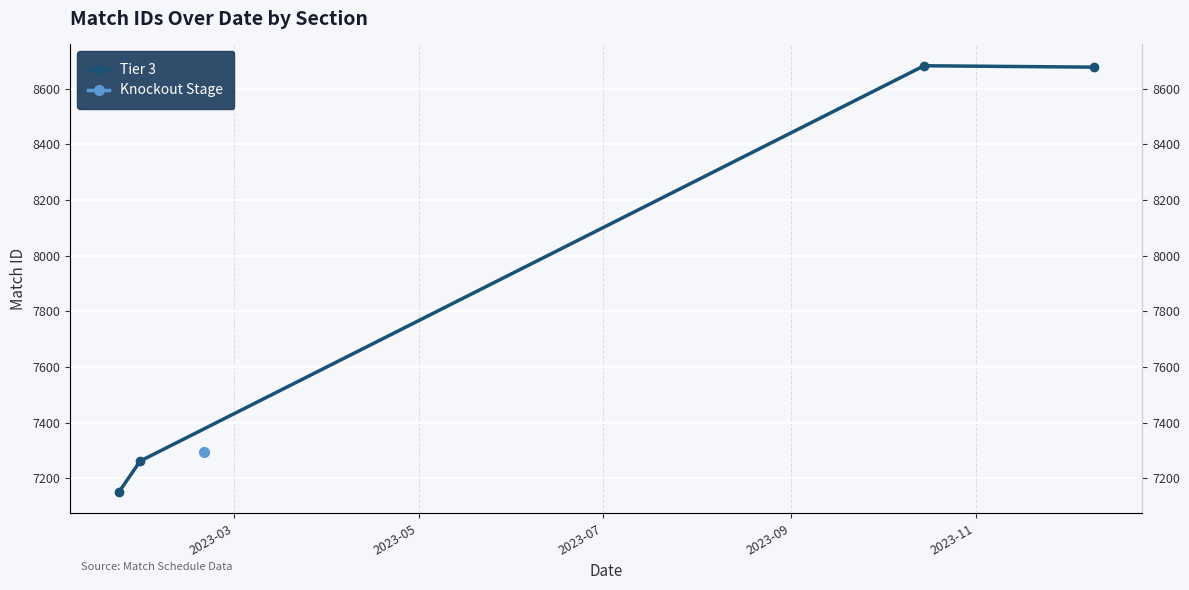

What is the ratio of the value at 2023-05 to the value at 2023-03?

1.0